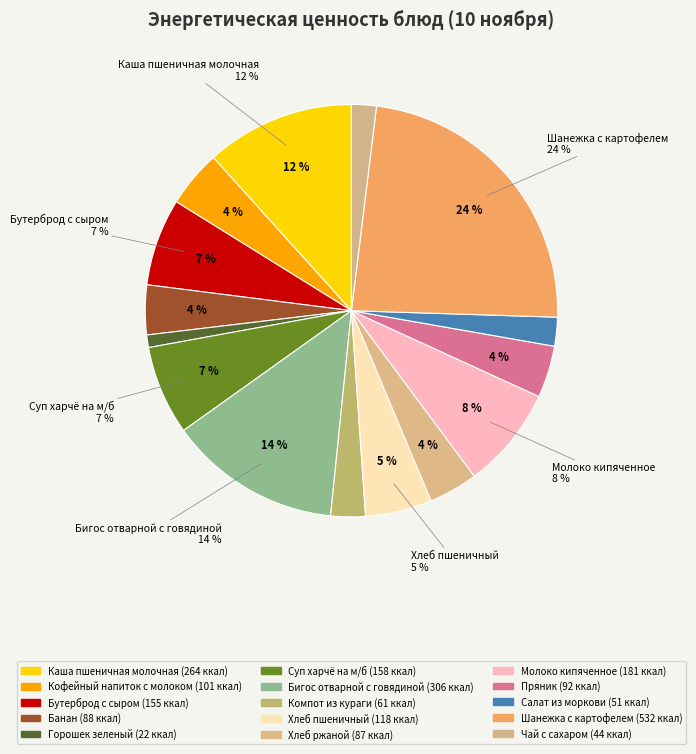

To the nearest percent, what is the average slice percentage?

7%